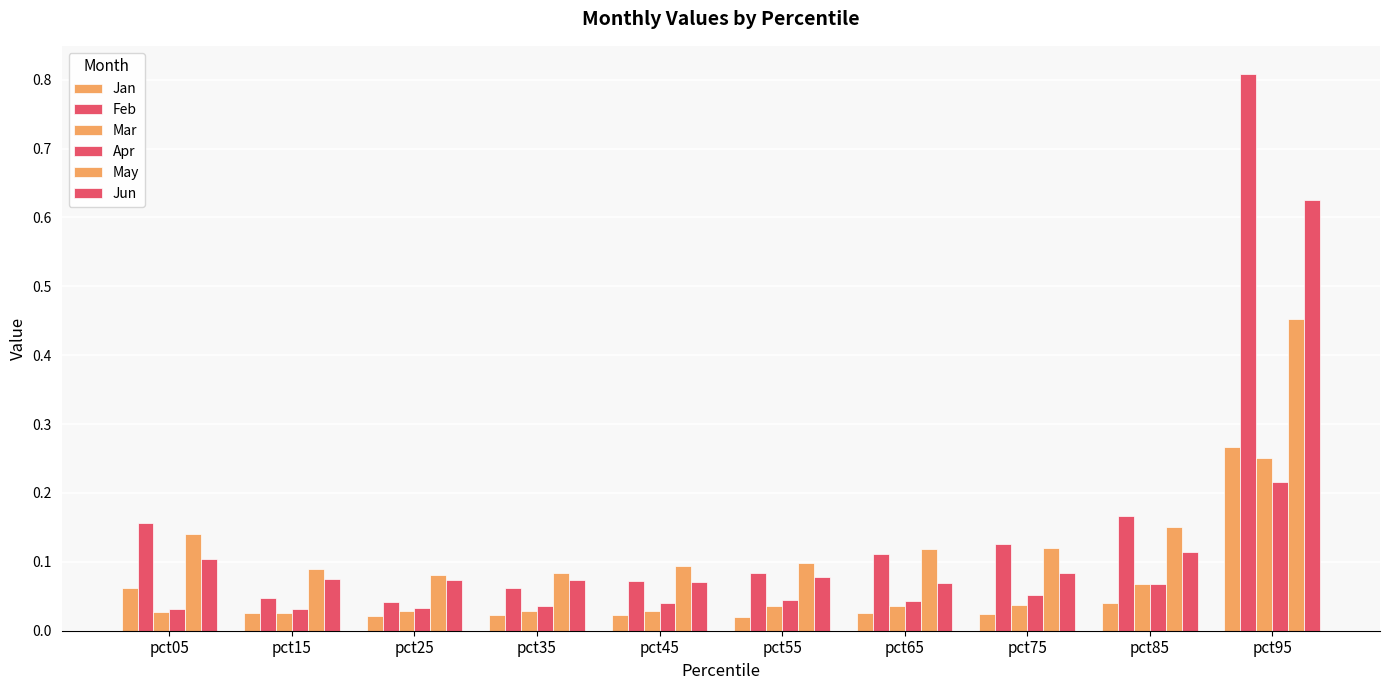

Which series has the widest spread of values?

Feb